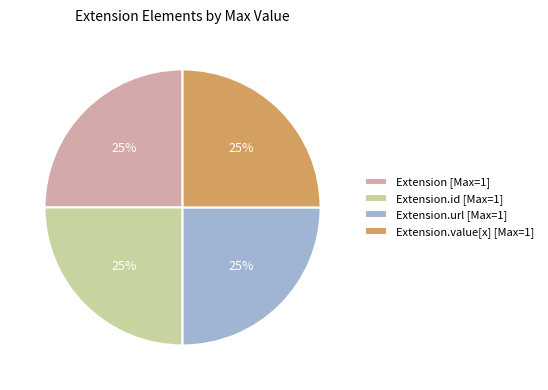

How many slices are in this pie chart?

4